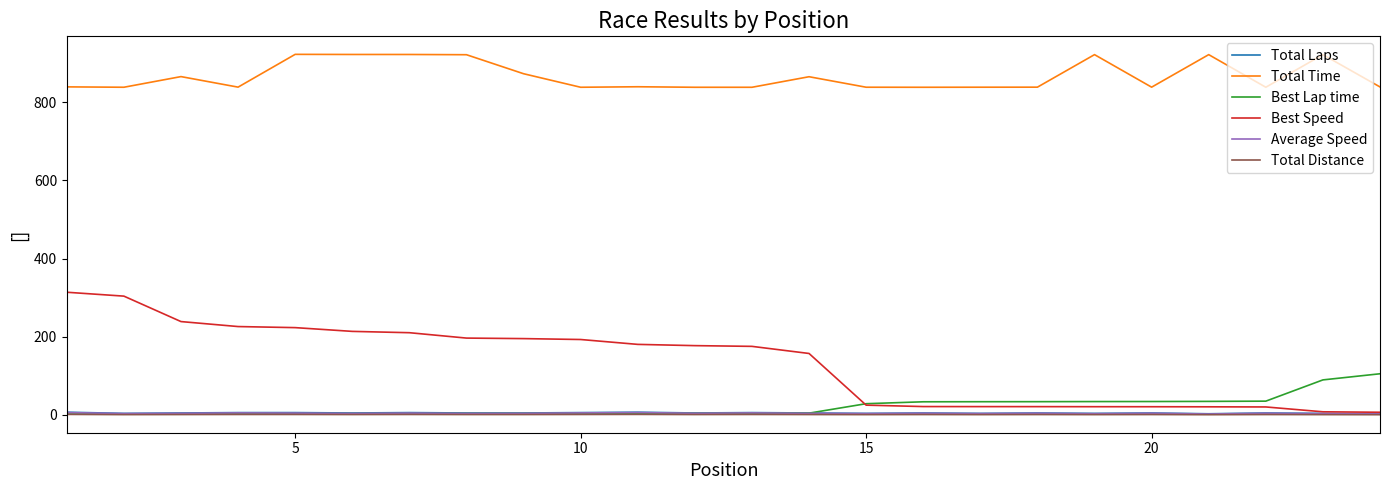

Which series has the widest spread of values?

Best Speed